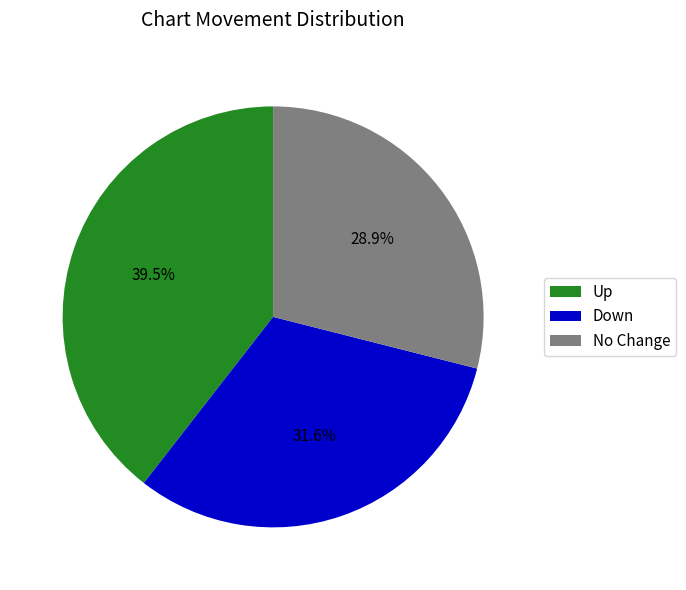

Which category has the smallest portion of the pie?

No Change